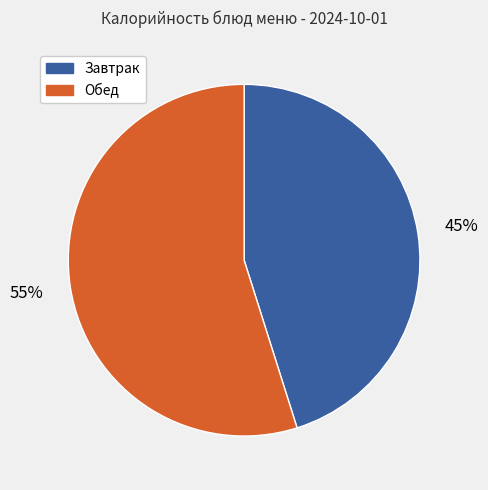

What percentage is the Обед slice, to the nearest percent?

55%